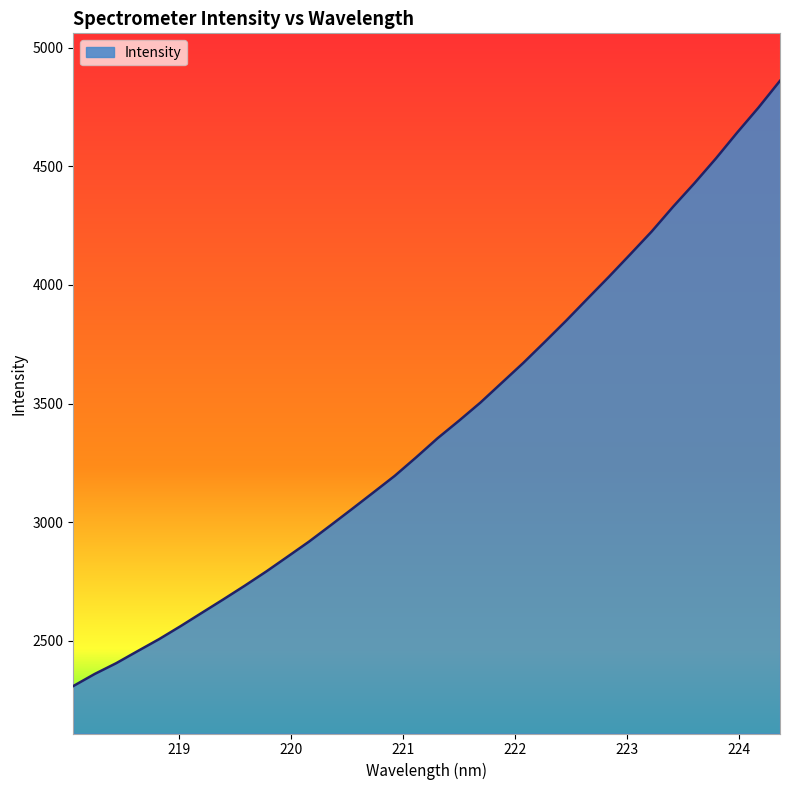

What is the maximum value shown in the chart?

4860.6